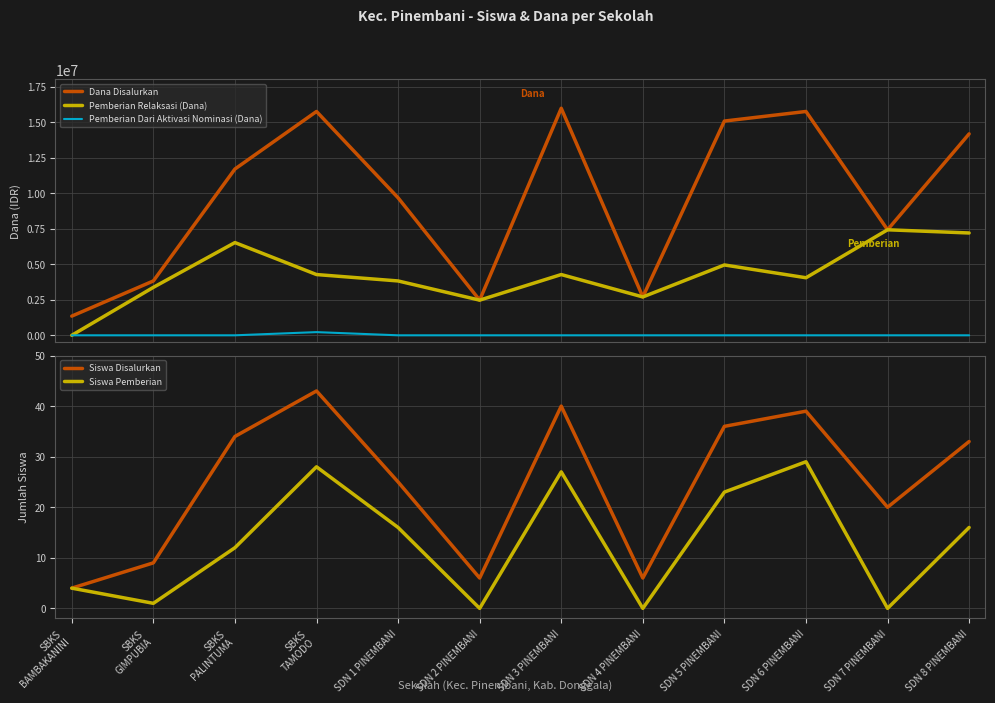

At how many categories does at least one series exceed 15465562?

3